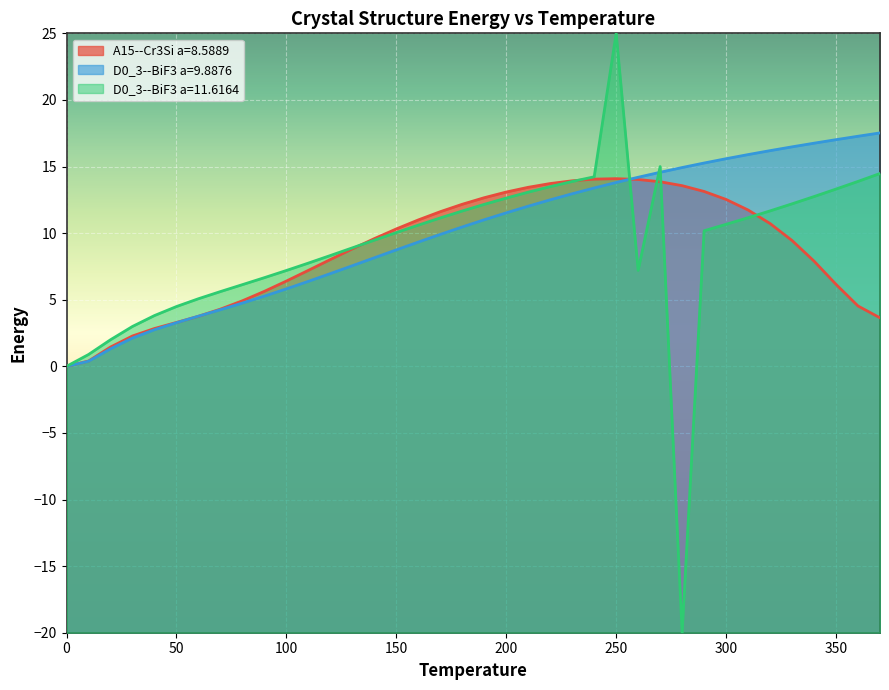

Which series has the widest spread of values?

D0_3--BiF3 a=11.6164